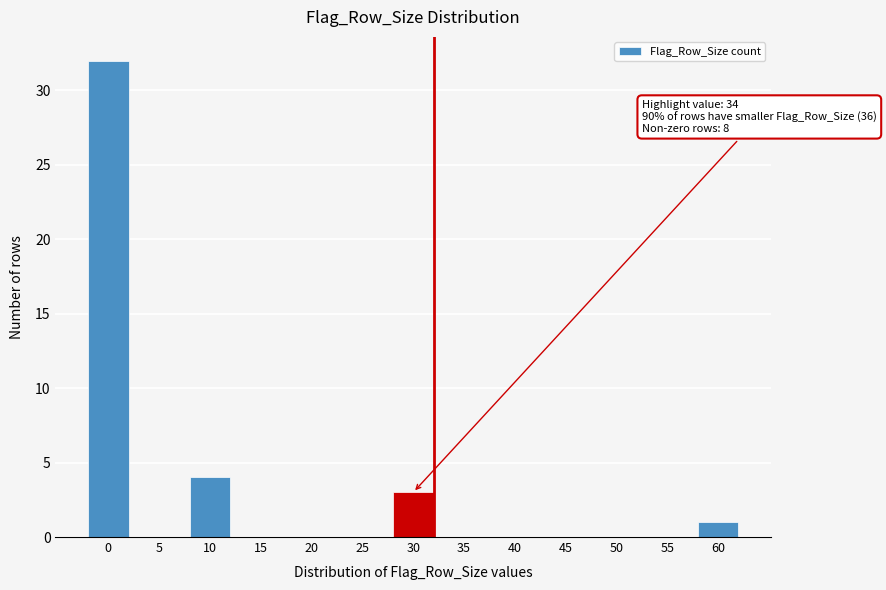

Reading right to left, what are all the values shown in this chart?

60=1	55=0	50=0	45=0	40=0	35=0	30=3	25=0	20=0	15=0	10=4	5=0	0=32